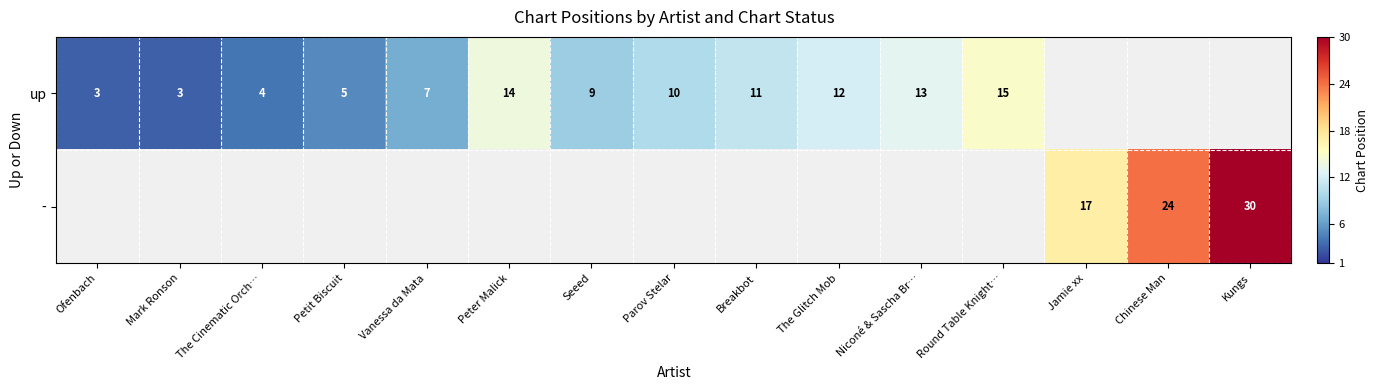

True or false: up has a value of 14 at Seeed.

False